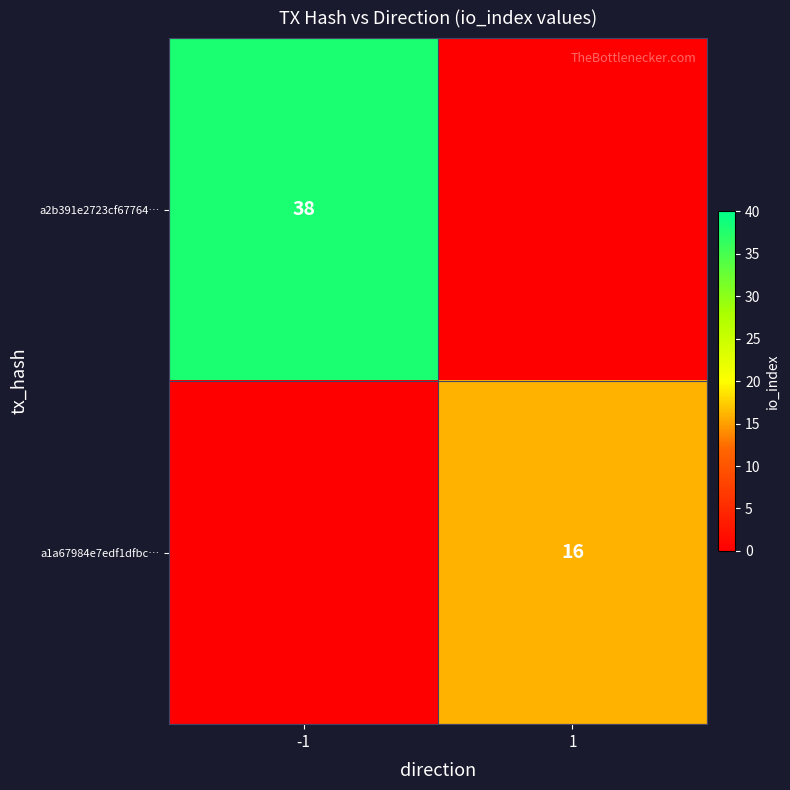

The a1a67984e7edf1dfbc… series shows 16 at 1. True or false?

True